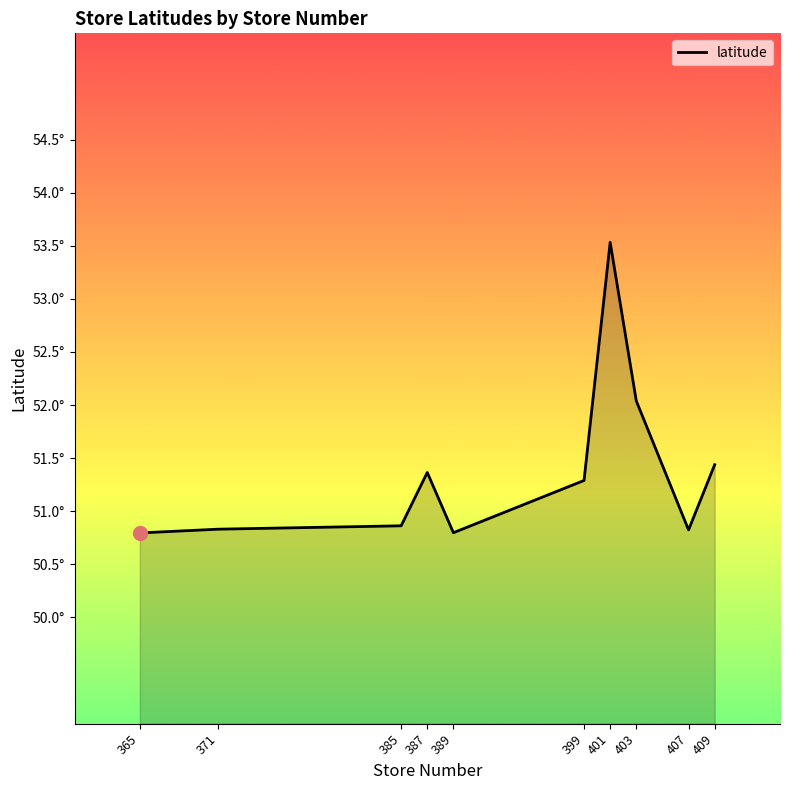

Reading left to right, what are all the values shown in this chart?

365=50.8	371=50.8	385=50.9	387=51.4	389=50.8	399=51.3	401=53.5	403=52.0	407=50.8	409=51.4